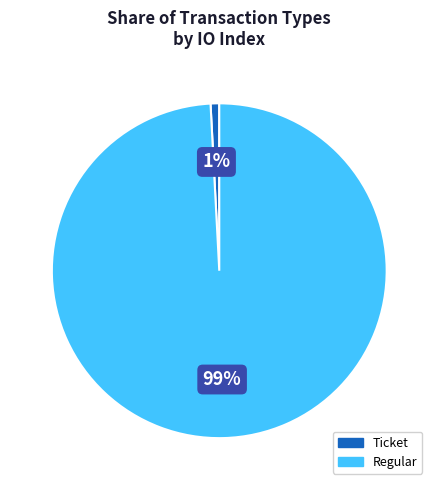

Which has a higher value, Ticket or Regular?

Regular